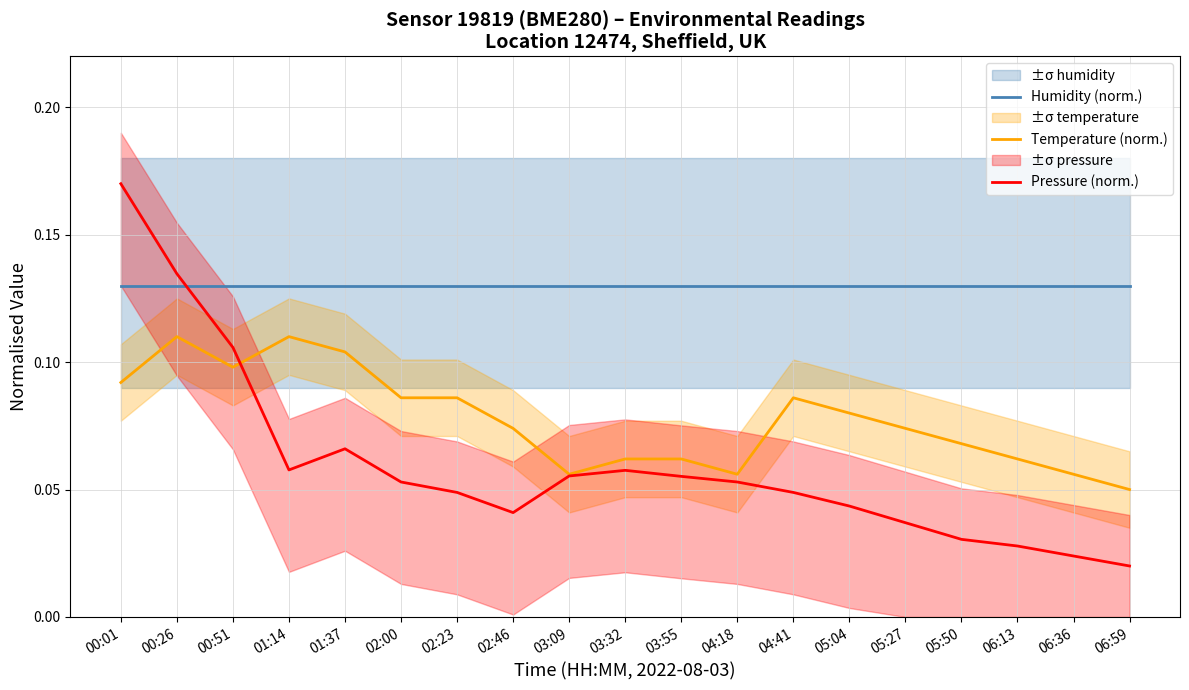

Reading left to right, extract all data points from this chart.

Humidity (norm.): 00:01=0.1	00:26=0.1	00:51=0.1	01:14=0.1	01:37=0.1	02:00=0.1	02:23=0.1	02:46=0.1	03:09=0.1	03:32=0.1	03:55=0.1	04:18=0.1	04:41=0.1	05:04=0.1	05:27=0.1	05:50=0.1	06:13=0.1	06:36=0.1	06:59=0.1
Temperature (norm.): 00:01=0.1	00:26=0.1	00:51=0.1	01:14=0.1	01:37=0.1	02:00=0.1	02:23=0.1	02:46=0.1	03:09=0.1	03:32=0.1	03:55=0.1	04:18=0.1	04:41=0.1	05:04=0.1	05:27=0.1	05:50=0.1	06:13=0.1	06:36=0.1	06:59=0.1
Pressure (norm.): 00:01=0.2	00:26=0.1	00:51=0.1	01:14=0.1	01:37=0.1	02:00=0.1	02:23=0.0	02:46=0.0	03:09=0.1	03:32=0.1	03:55=0.1	04:18=0.1	04:41=0.0	05:04=0.0	05:27=0.0	05:50=0.0	06:13=0.0	06:36=0.0	06:59=0.0